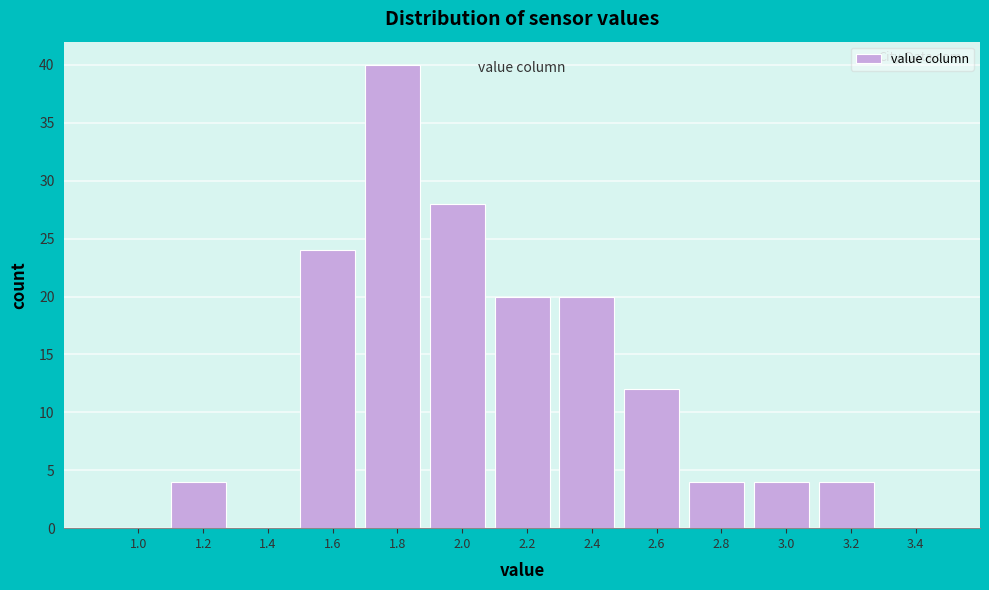

Reading left to right, list all the values displayed in this chart.

1.0=0	1.2=4	1.4=0	1.6=24	1.8=40	2.0=28	2.2=20	2.4=20	2.6=12	2.8=4	3.0=4	3.2=4	3.4=0